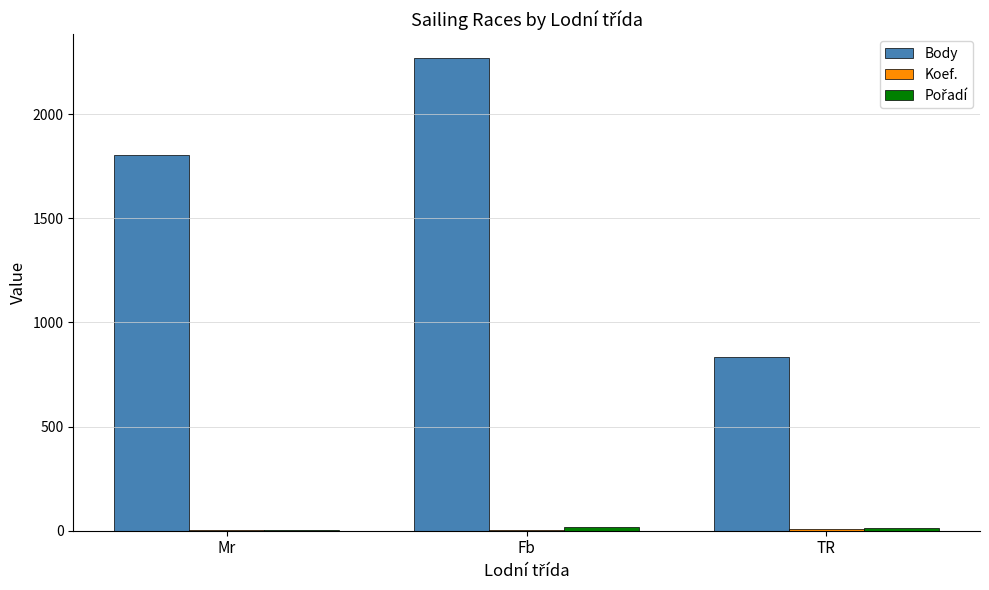

Does the chart contain stacked bars?

No